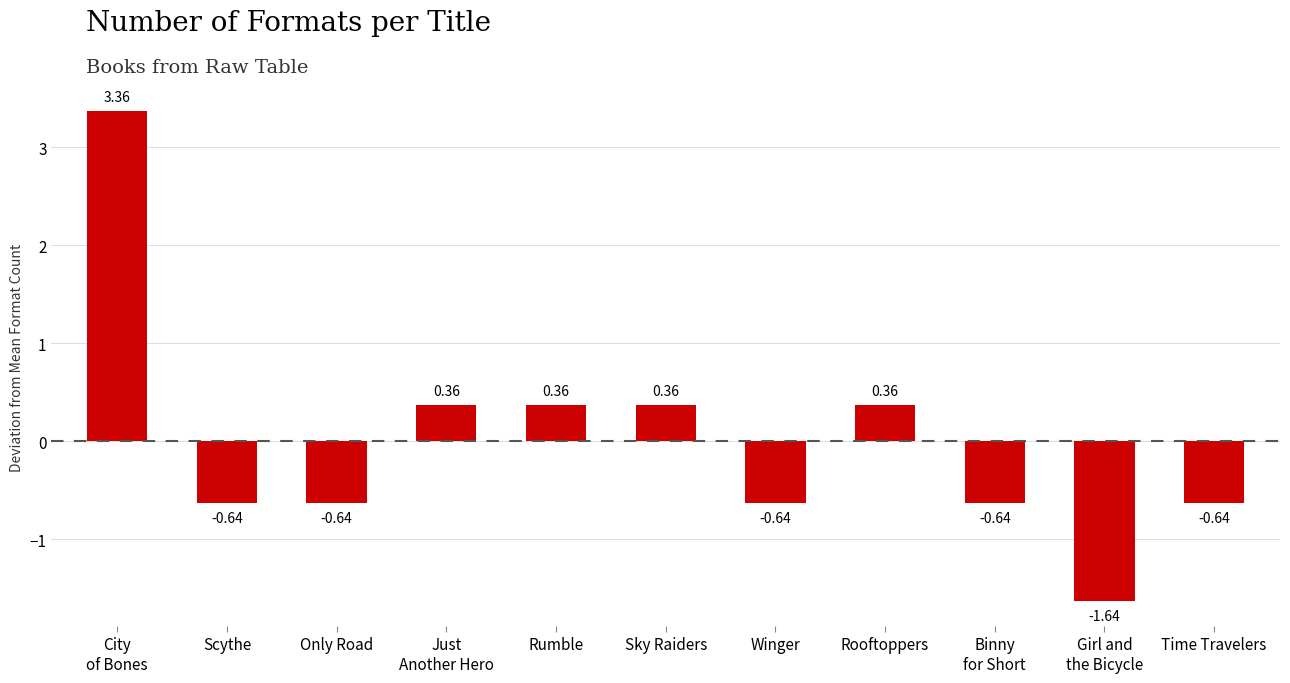

What is the label of the 8th bar from the left?

Rooftoppers